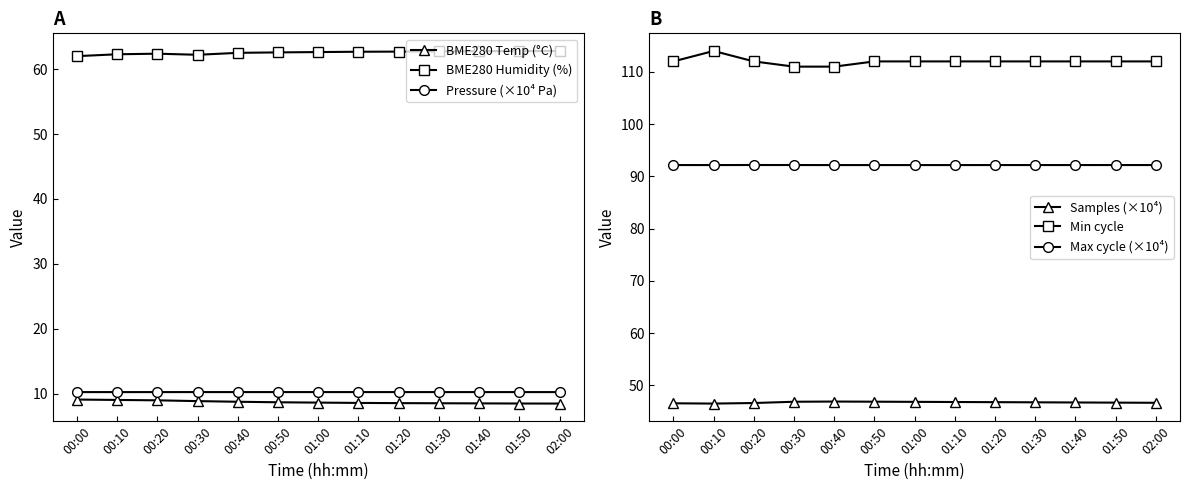

Reading left to right, transcribe all the data shown in this chart.

BME280 Temp (°C): 00:00=9.1	00:10=9.0	00:20=8.9	00:30=8.8	00:40=8.7	00:50=8.7	01:00=8.6	01:10=8.6	01:20=8.5	01:30=8.5	01:40=8.5	01:50=8.5	02:00=8.4
BME280 Humidity (%): 00:00=62.0	00:10=62.3	00:20=62.4	00:30=62.2	00:40=62.5	00:50=62.6	01:00=62.6	01:10=62.7	01:20=62.7	01:30=62.8	01:40=62.8	01:50=62.8	02:00=62.8
Pressure (×10⁴ Pa): 00:00=10.2	00:10=10.2	00:20=10.2	00:30=10.2	00:40=10.2	00:50=10.2	01:00=10.2	01:10=10.2	01:20=10.2	01:30=10.2	01:40=10.2	01:50=10.2	02:00=10.2
Samples (×10⁴): 00:00=46.5	00:10=46.5	00:20=46.6	00:30=46.8	00:40=46.9	00:50=46.9	01:00=46.8	01:10=46.8	01:20=46.8	01:30=46.7	01:40=46.7	01:50=46.7	02:00=46.6
Min cycle: 00:00=112.0	00:10=114.0	00:20=112.0	00:30=111.0	00:40=111.0	00:50=112.0	01:00=112.0	01:10=112.0	01:20=112.0	01:30=112.0	01:40=112.0	01:50=112.0	02:00=112.0
Max cycle (×10⁴): 00:00=92.2	00:10=92.2	00:20=92.2	00:30=92.2	00:40=92.2	00:50=92.2	01:00=92.2	01:10=92.2	01:20=92.2	01:30=92.2	01:40=92.2	01:50=92.2	02:00=92.2